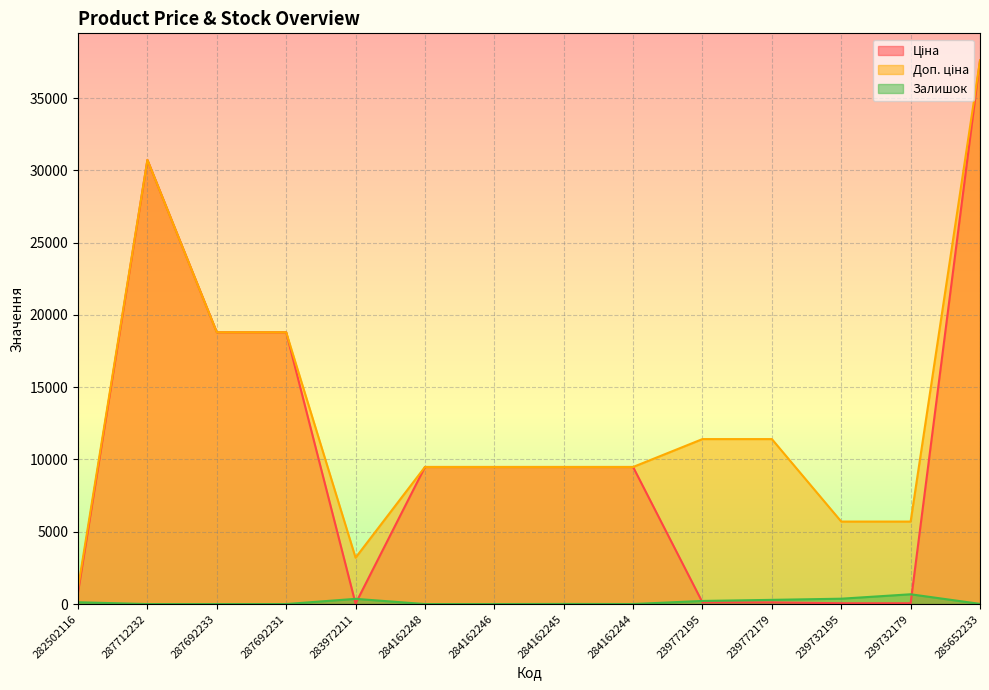

Where is Ціна nearest to the value 18812?

287692233